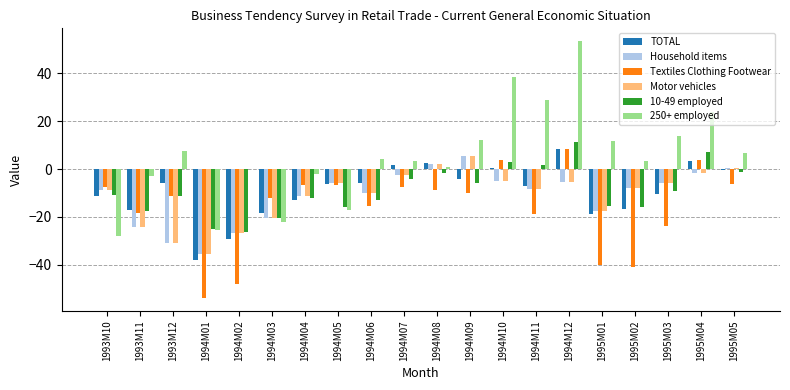

What is the total value across all series at 1993M12?

-82.9